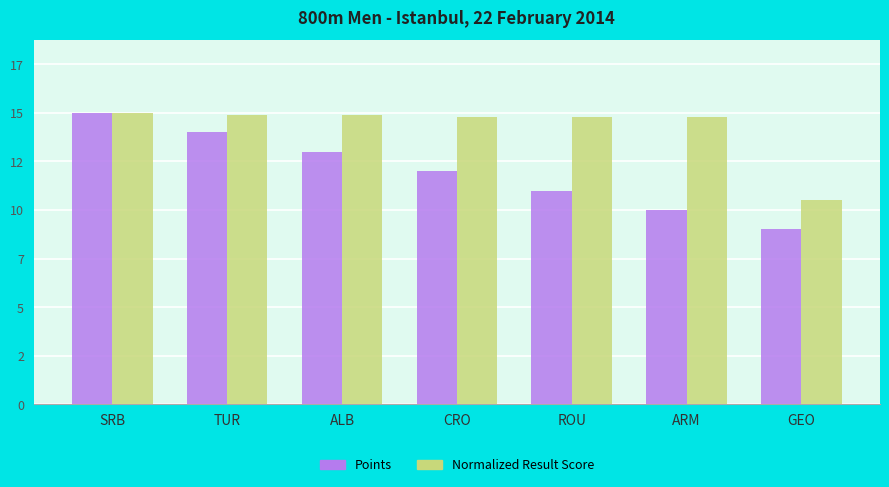

Rank the series by their average value, from lowest to highest.

Points, Normalized Result Score